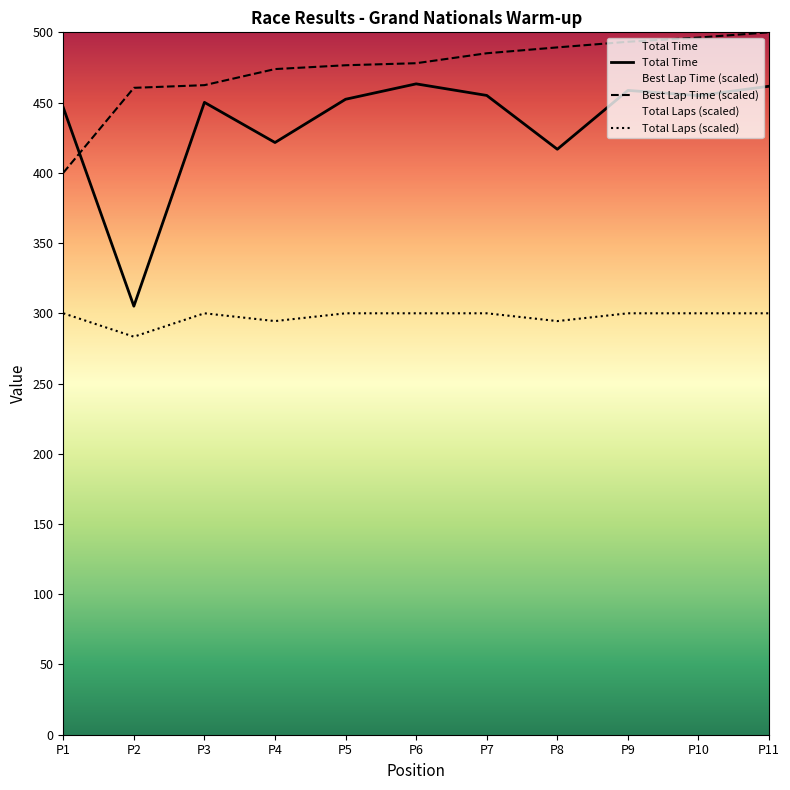

What is the minimum value for Total Time?

305.1